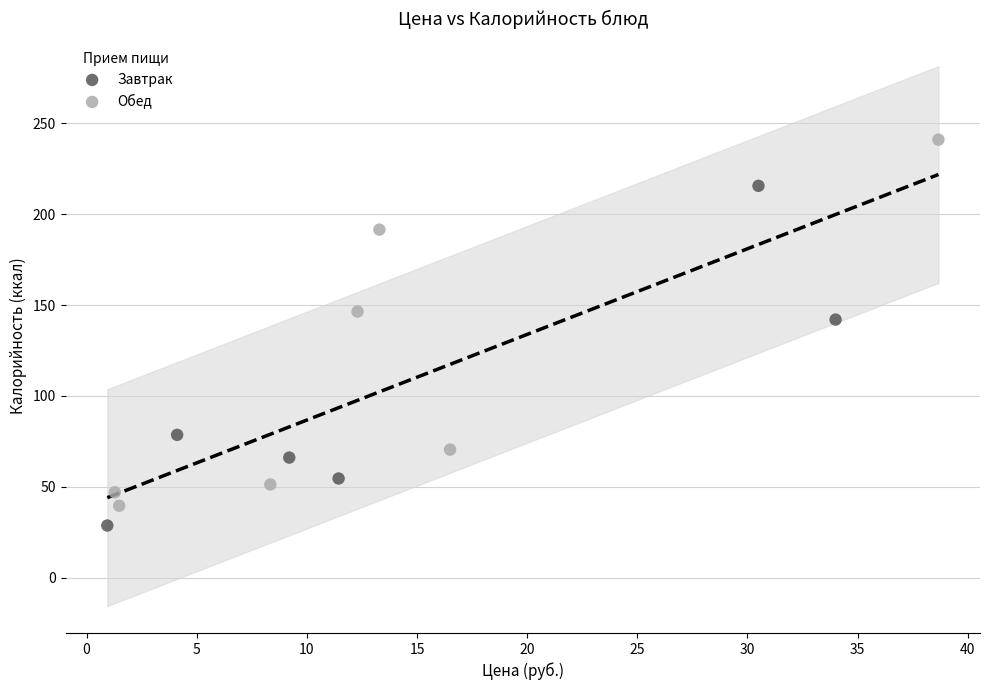

Which series contains the highest Y value?

Обед